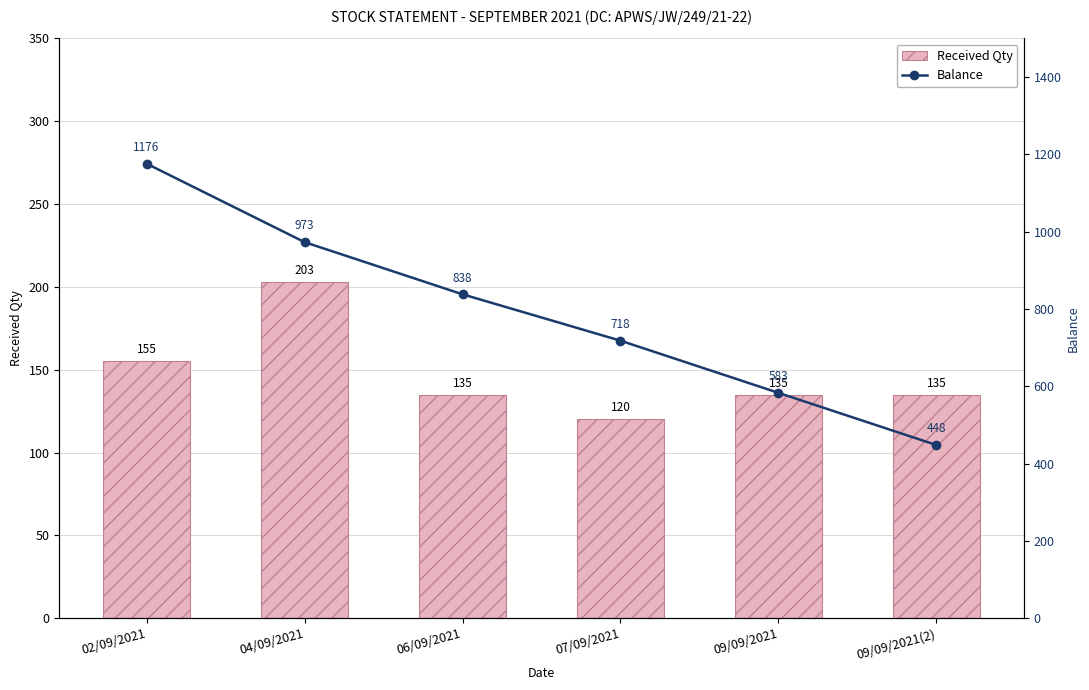

Count the Balance values in the range 583 to 973.

4